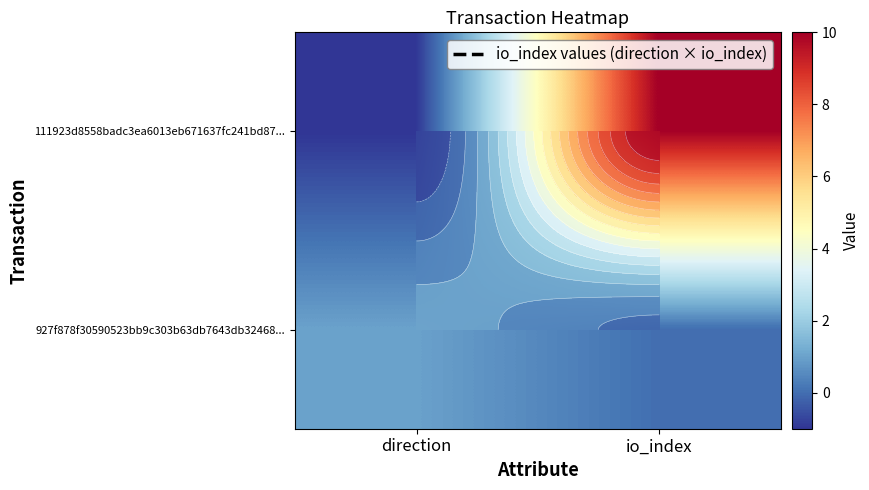

What is the average value of the 111923d8558badc3ea6013eb671637fc241bd87... series?

4